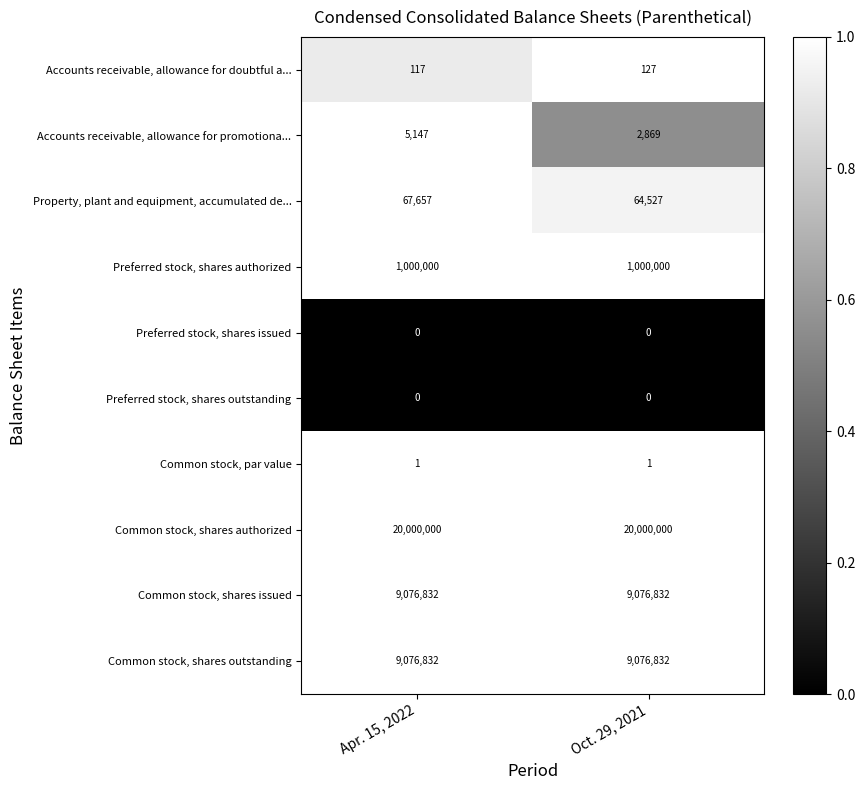

What is the lowest value of the Common stock, shares issued series?

9076832